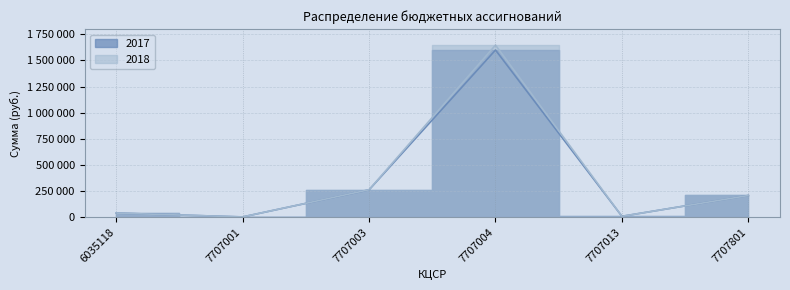

What is the maximum value for 2018?

1646000